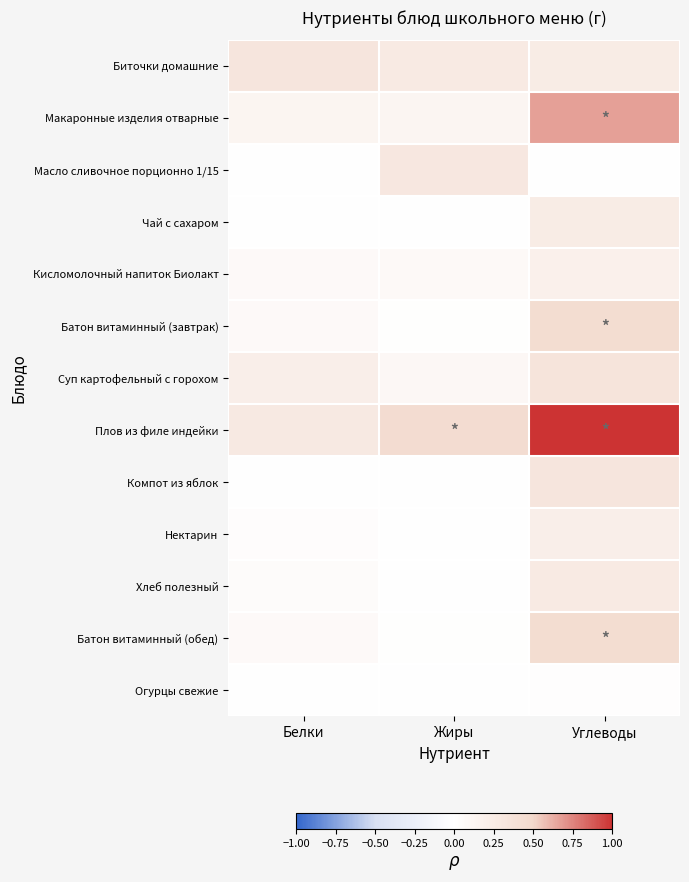

Reading left to right, extract all data points from this chart.

Биточки домашние: Белки=0.3	Жиры=0.3	Углеводы=0.2
Макаронные изделия отварные: Белки=0.1	Жиры=0.1	Углеводы=0.7
Масло сливочное порционно 1/15: Белки=0.0	Жиры=0.3	Углеводы=0.0
Чай с сахаром: Белки=0.0	Жиры=0.0	Углеводы=0.2
Кисломолочный напиток Биолакт: Белки=0.1	Жиры=0.1	Углеводы=0.2
Батон витаминный (завтрак): Белки=0.1	Жиры=0.0	Углеводы=0.4
Суп картофельный с горохом: Белки=0.2	Жиры=0.1	Углеводы=0.3
Плов из филе индейки: Белки=0.3	Жиры=0.4	Углеводы=1.0
Компот из яблок: Белки=0.0	Жиры=0.0	Углеводы=0.3
Нектарин: Белки=0.0	Жиры=0.0	Углеводы=0.2
Хлеб полезный: Белки=0.0	Жиры=0.0	Углеводы=0.3
Батон витаминный (обед): Белки=0.1	Жиры=0.0	Углеводы=0.4
Огурцы свежие: Белки=0.0	Жиры=0.0	Углеводы=0.0